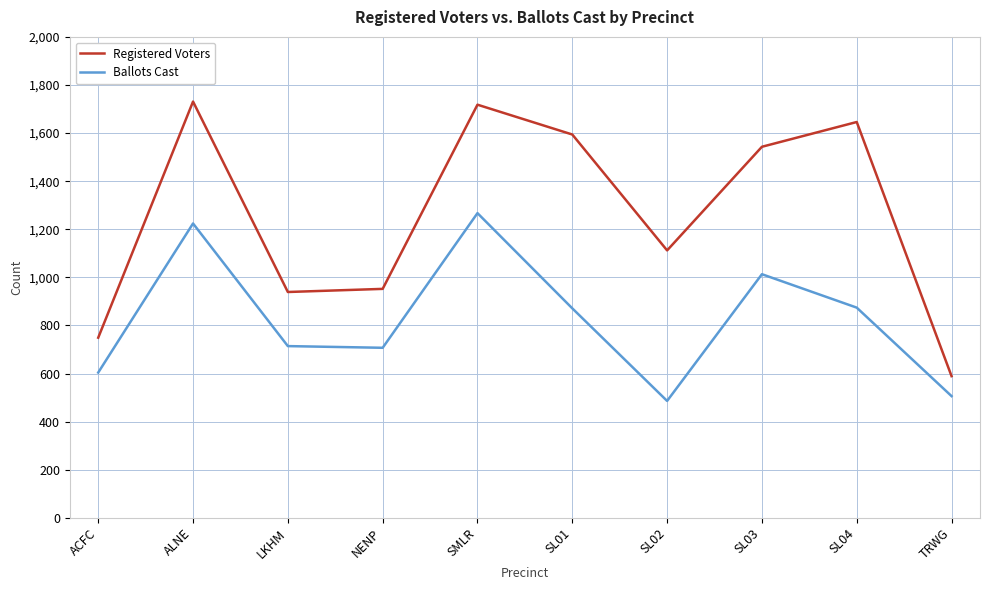

The Registered Voters series shows 599 at SMLR. True or false?

False